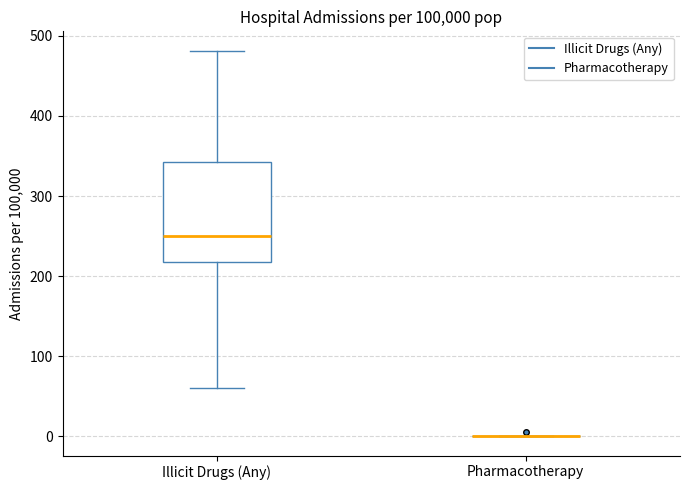

Reading left to right, transcribe this box plot: for each box, give where its median line is, the range the box spans, and where its two whiskers end, as read against the y-axis. The values are not printed on the chart, so give them approximately, as read against the axis.

Illicit Drugs (Any): median 250, box 220 to 340, whiskers 60 to 480
Pharmacotherapy: box collapsed to a line at 0, whiskers 0 to 0